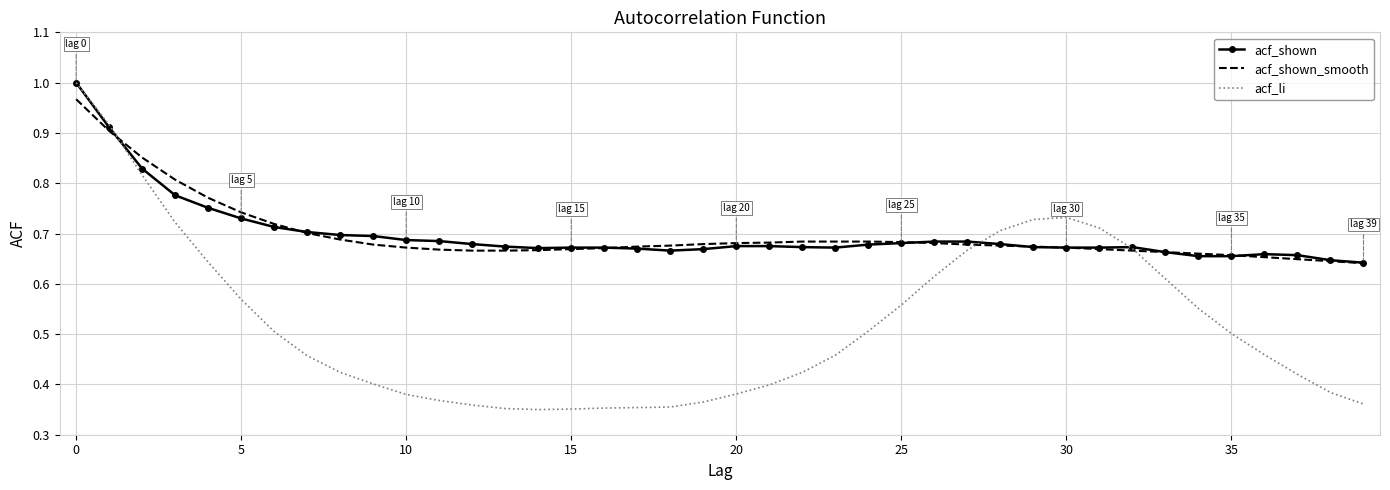

Which series has the largest range (max minus min)?

acf_li